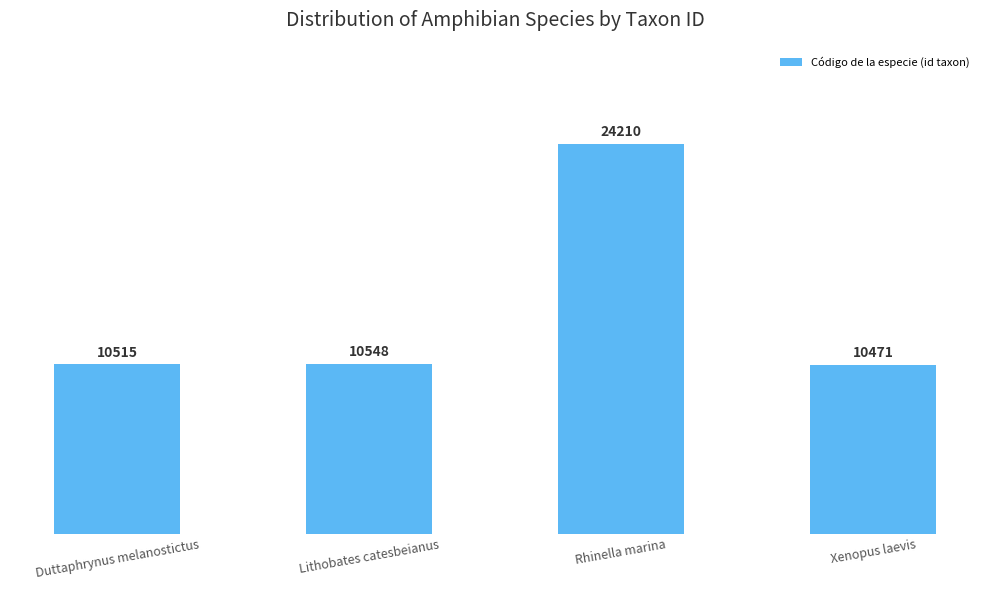

What is the average value?

13.9